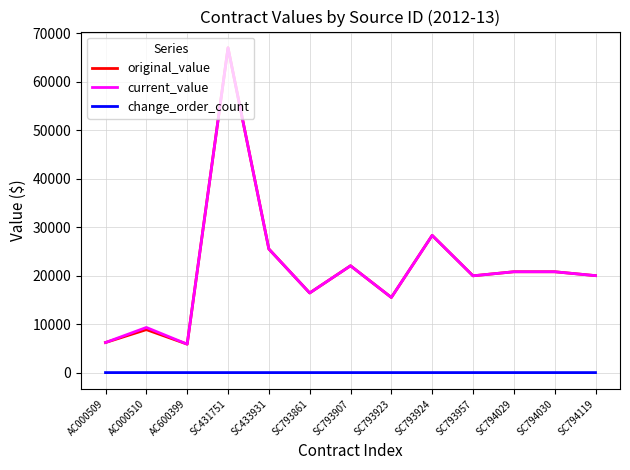

What is the sum of the original_value values at SC794029 and SC793957?

40765.0